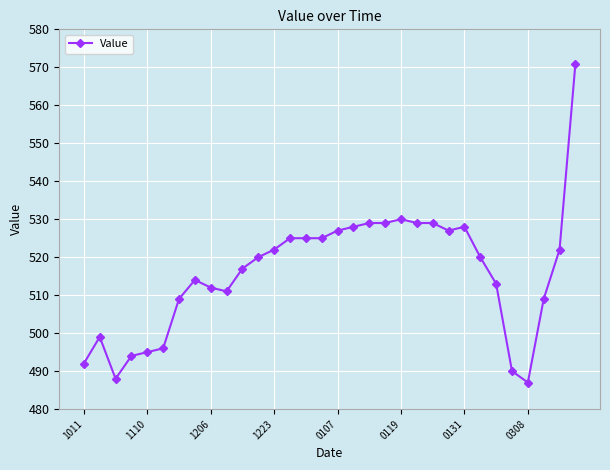

What is the maximum value shown in the chart?

571